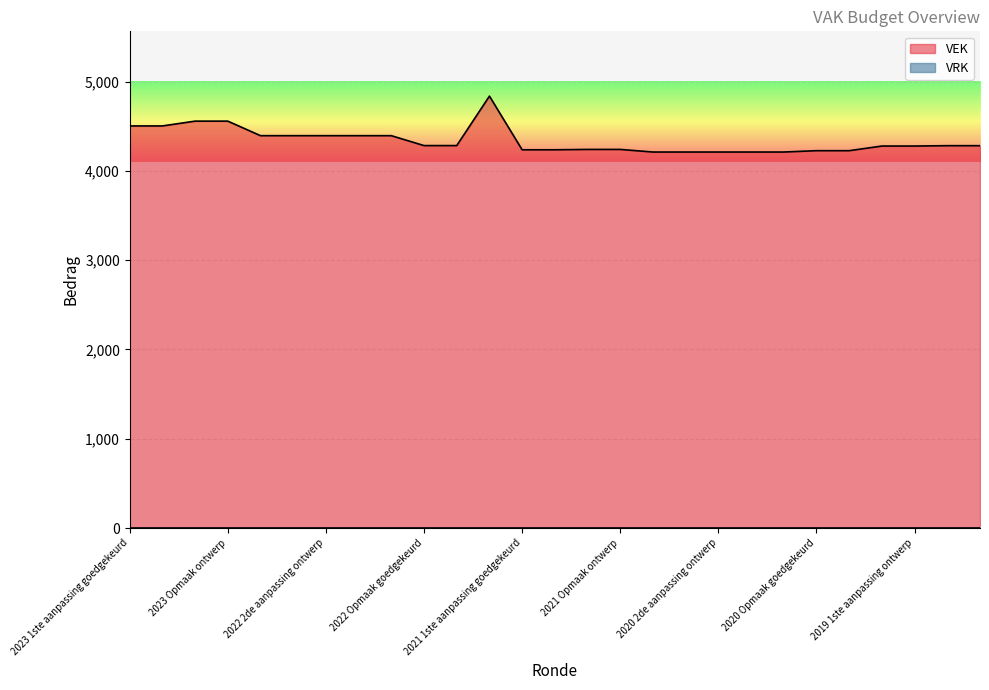

Reading left to right, list all the values displayed in this chart.

2023 1ste aanpassing goedgekeurd=4503	2023 1ste aanpassing ontwerp=4503	2023 Opmaak goedgekeurd=4557	2023 Opmaak ontwerp=4557	2022 uitvoering=4394	2022 2de aanpassing goedgekeurd=4394	2022 2de aanpassing ontwerp=4394	2022 1ste aanpassing goedgekeurd=4394	2022 1ste aanpassing ontwerp=4394	2022 Opmaak goedgekeurd=4283	2022 Opmaak ontwerp=4283	2021 uitvoering=4837	2021 1ste aanpassing goedgekeurd=4236	2021 1ste aanpassing ontwerp=4236	2021 Opmaak goedgekeurd=4240	2021 Opmaak ontwerp=4240	2020 uitvoering=4211	2020 2de aanpassing goedgekeurd=4211	2020 2de aanpassing ontwerp=4211	2020 1ste aanpassing goedgekeurd=4211	2020 1ste aanpassing ontwerp=4211	2020 Opmaak goedgekeurd=4226	2020 Opmaak ontwerp=4226	2019 1ste aanpassing goedgekeurd=4278	2019 1ste aanpassing ontwerp=4278	2019 opmaak goedgekeurd=4282	2019 opmaak ontwerp=4282